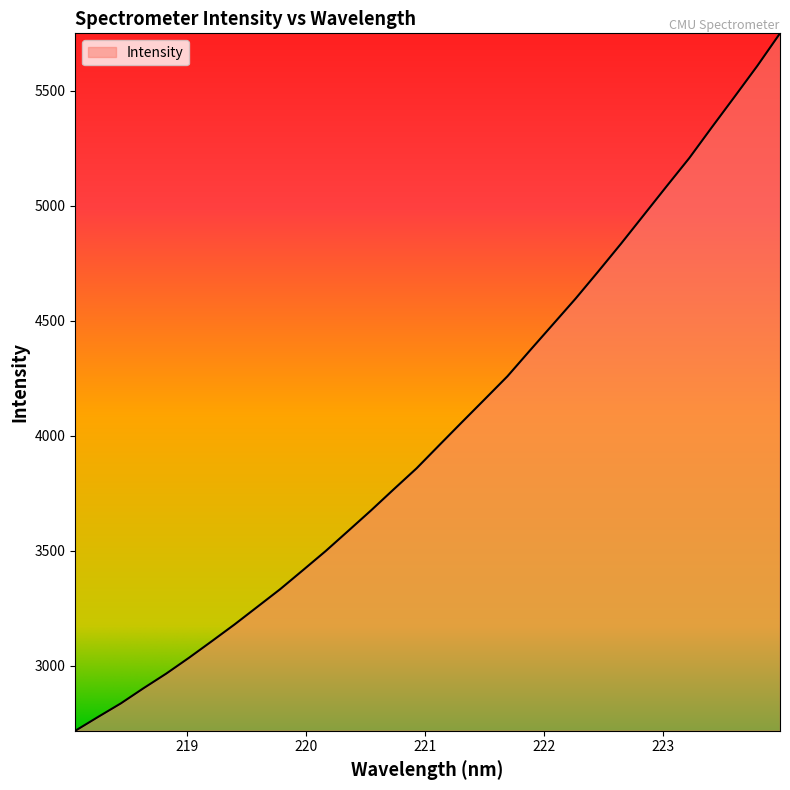

What is the difference between the maximum and minimum values?

3031.6